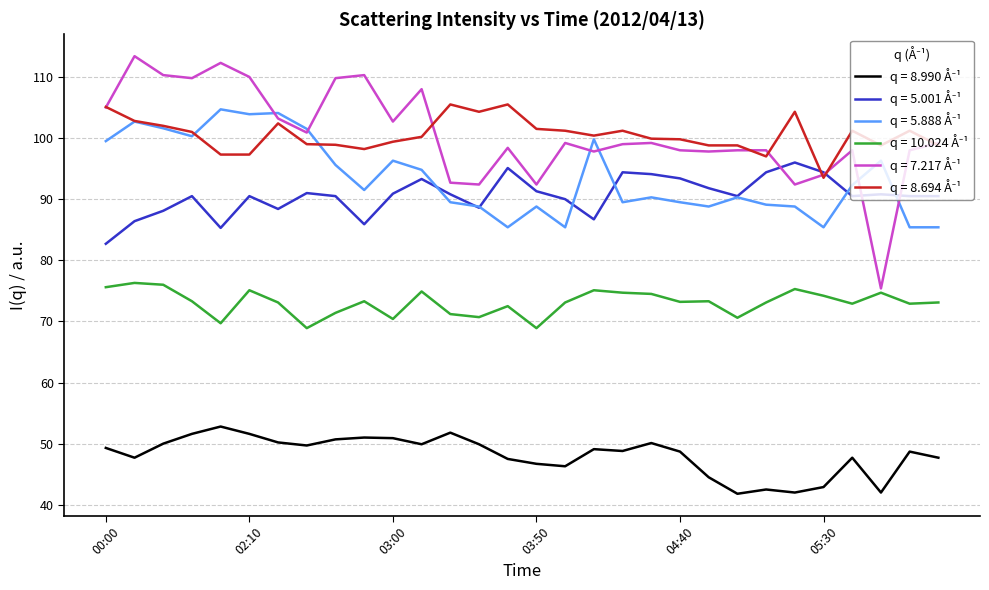

What is the smallest value displayed?

41.8